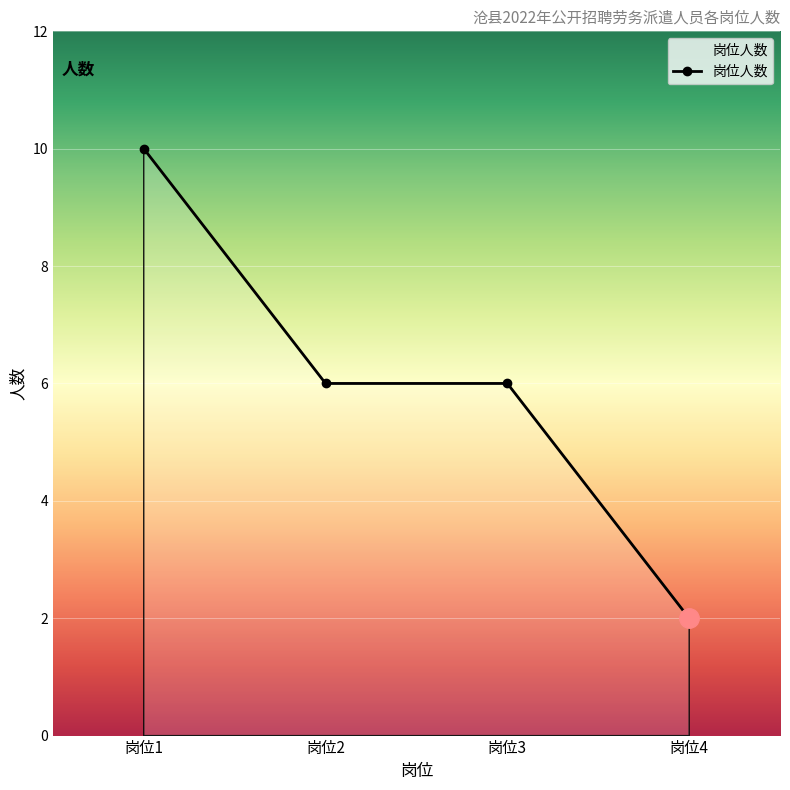

Which category has the lowest value across all series?

岗位4